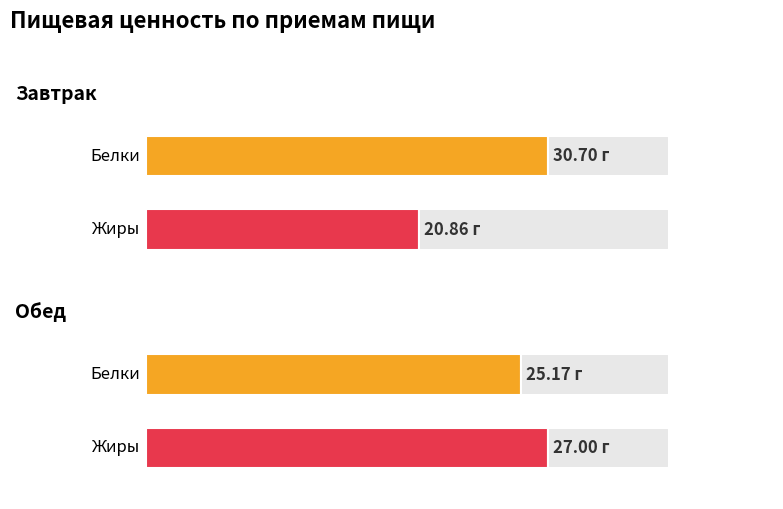

Which category has the lowest value in the Белки series?

Обед